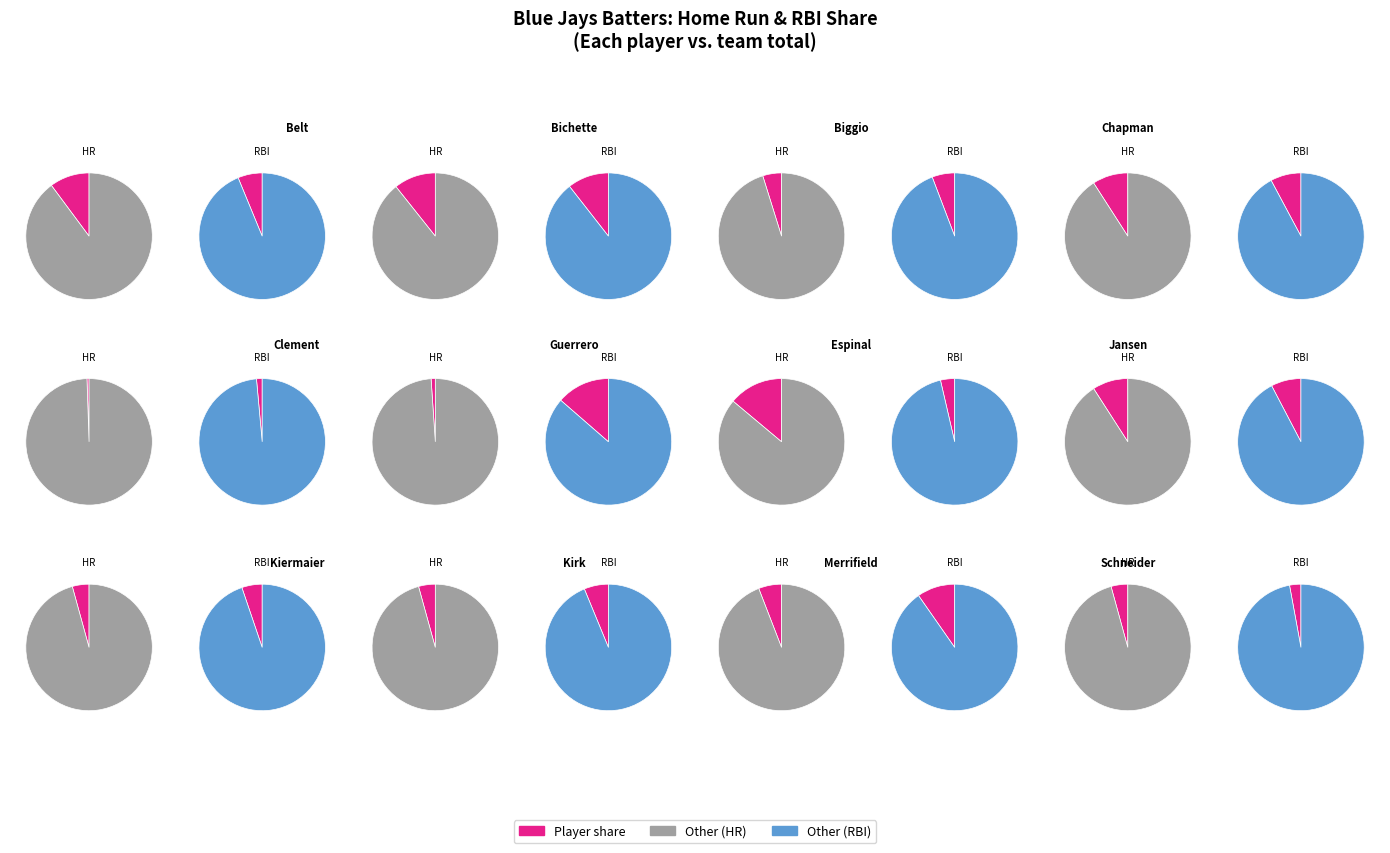

Which slice is the largest?

Vladimir Guerrero